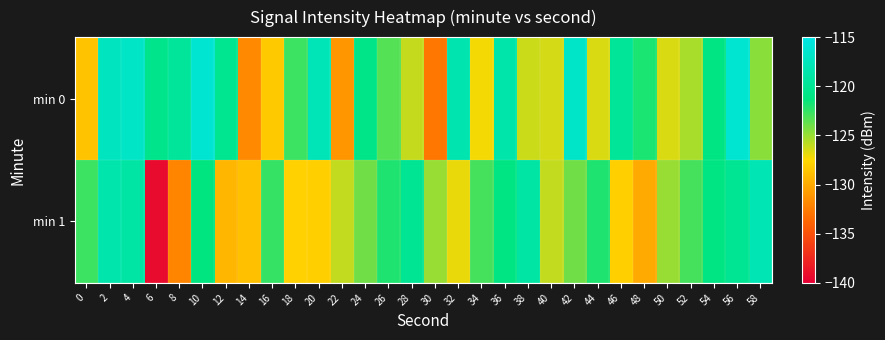

How many distinct data groups are displayed?

2